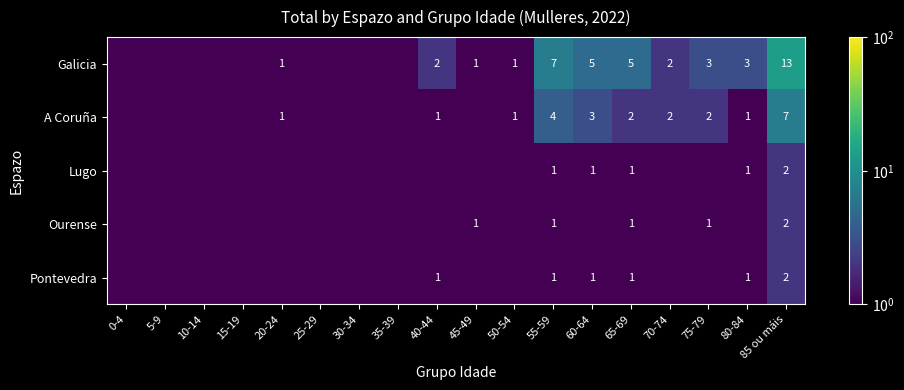

What is the difference between the Galicia values at 55-59 and 75-79?

4.0